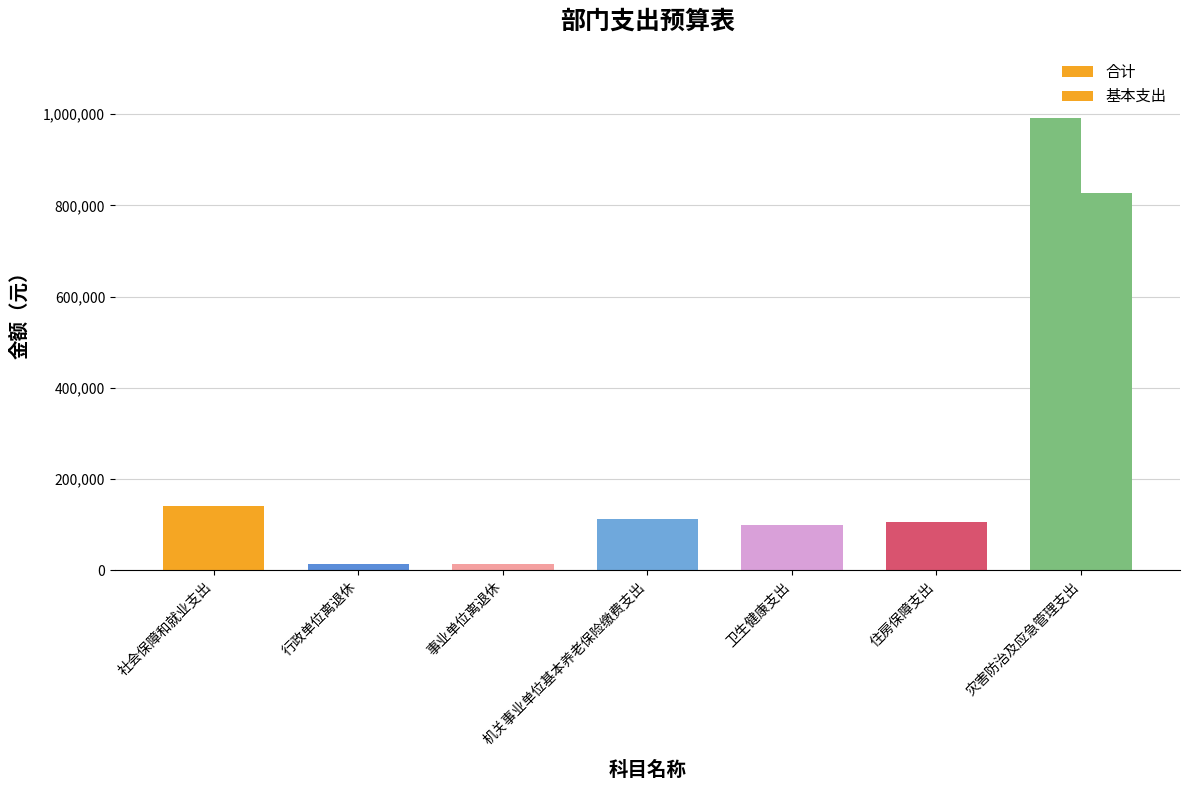

What is the sum of all 基本支出 values?

1316817